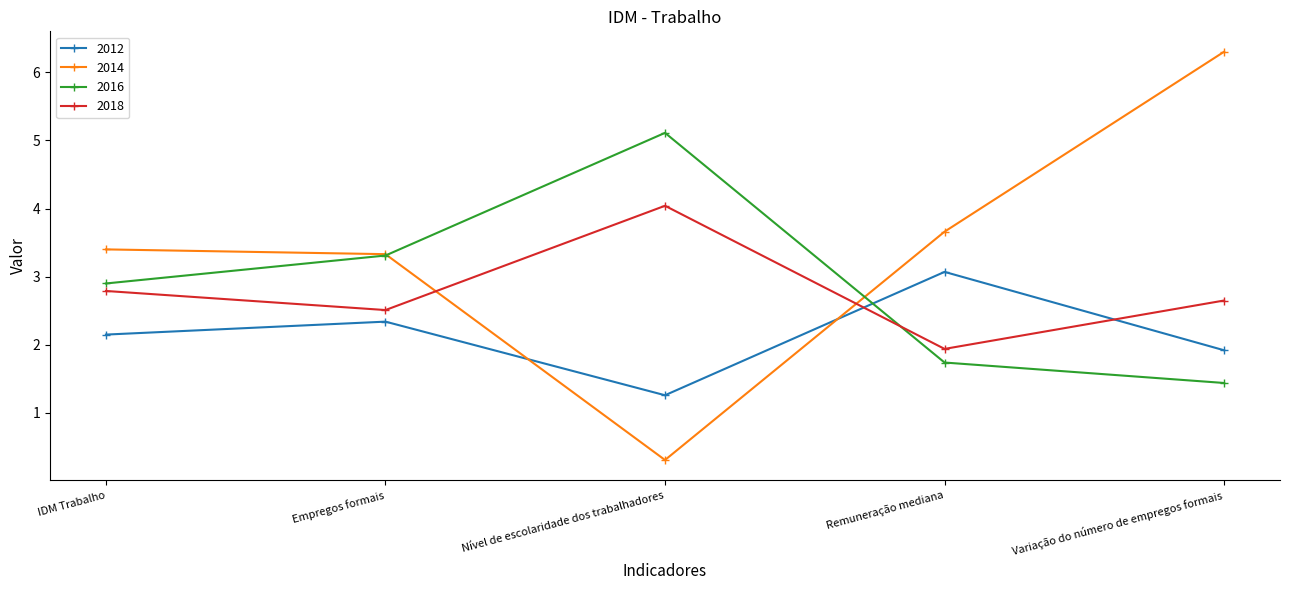

Read the 2016 value at Nível de escolaridade dos trabalhadores.

5.1